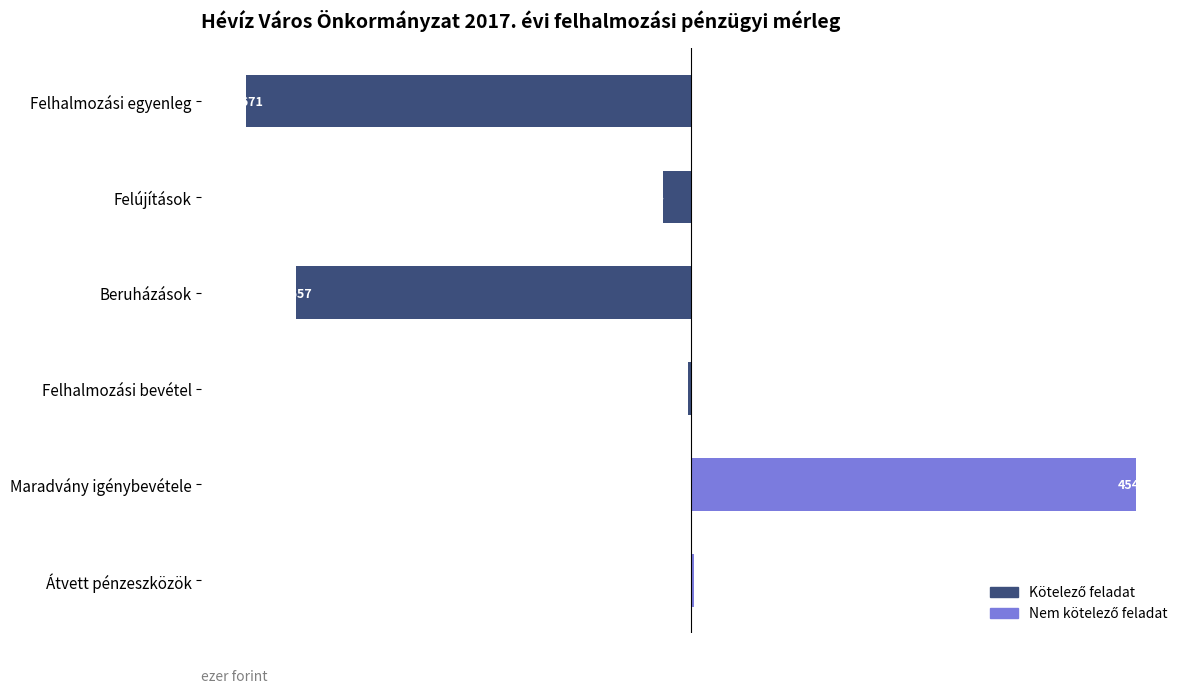

What is the maximum value shown in the chart?

454671